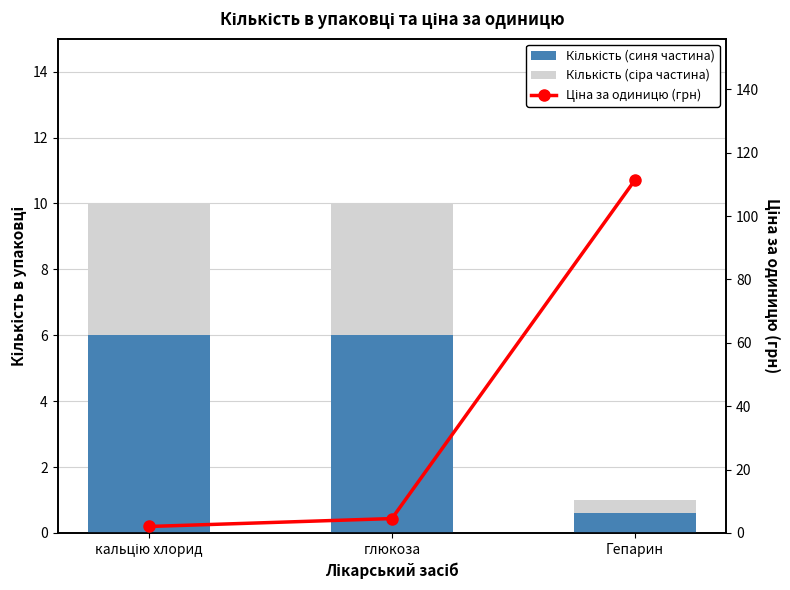

Which series changed the most between кальцію хлорид and Гепарин?

Ціна за одиницю (грн)